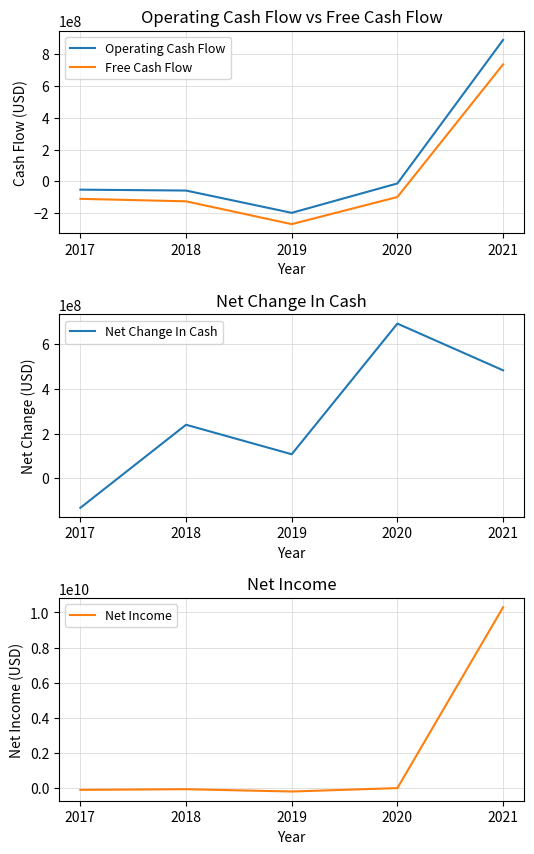

What is the difference between the second highest and minimum values in the Net Income series?

194254000